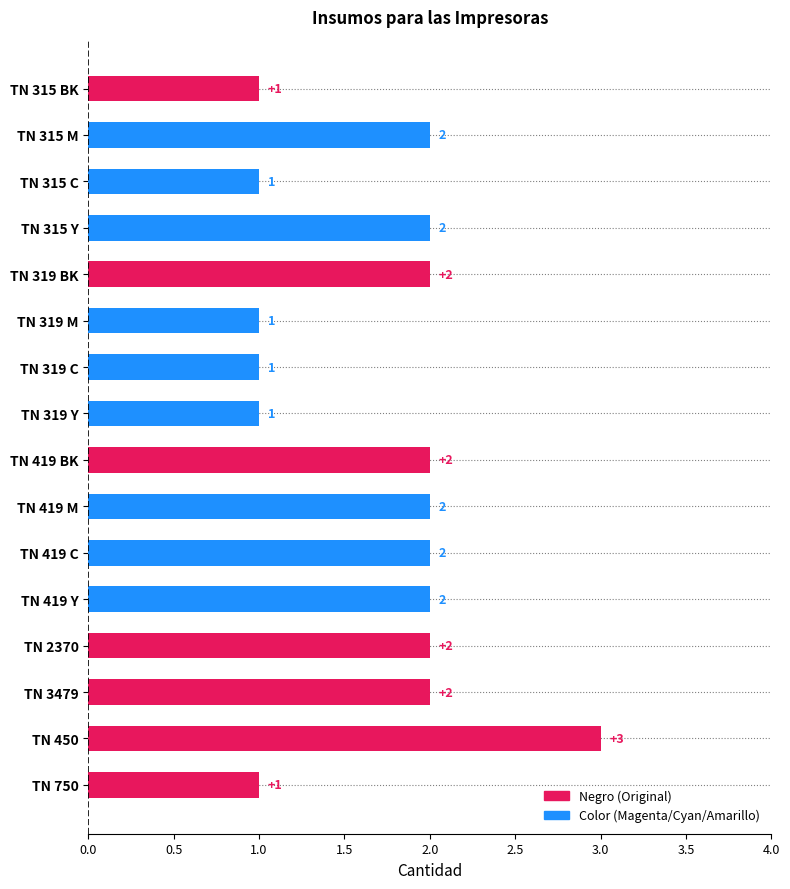

What is the change in value from TN 315 BK to TN 419 C?

+1